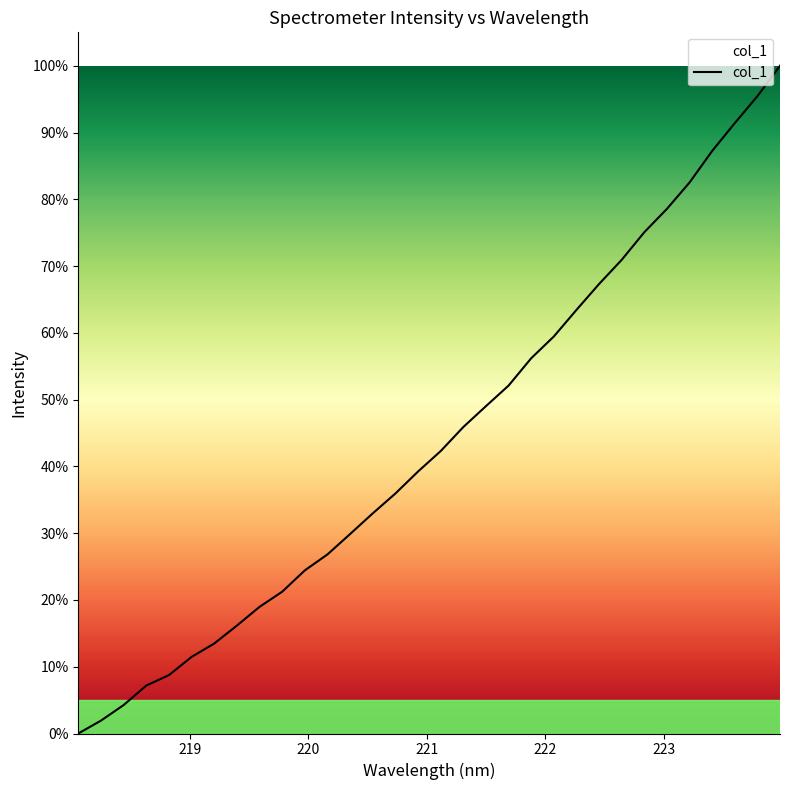

What is the difference between the maximum and minimum values?

100.0